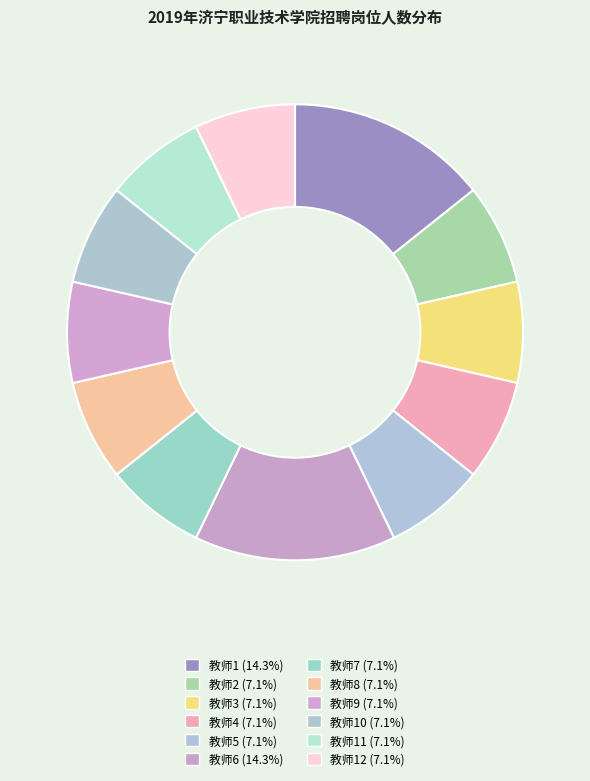

How many segments does this pie chart have?

12